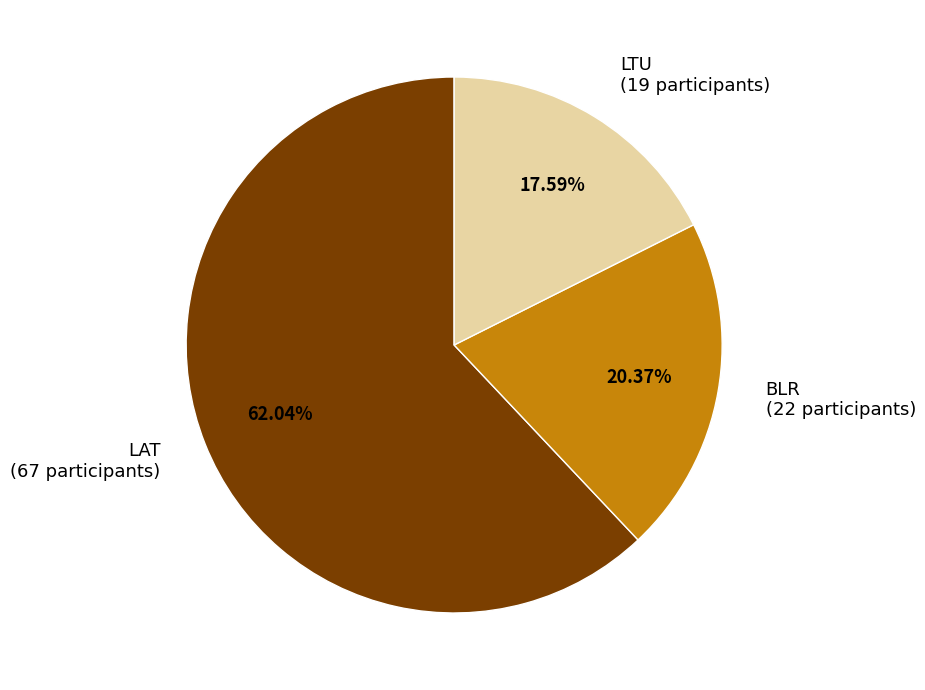

Which has a higher value, LAT or LTU?

LAT